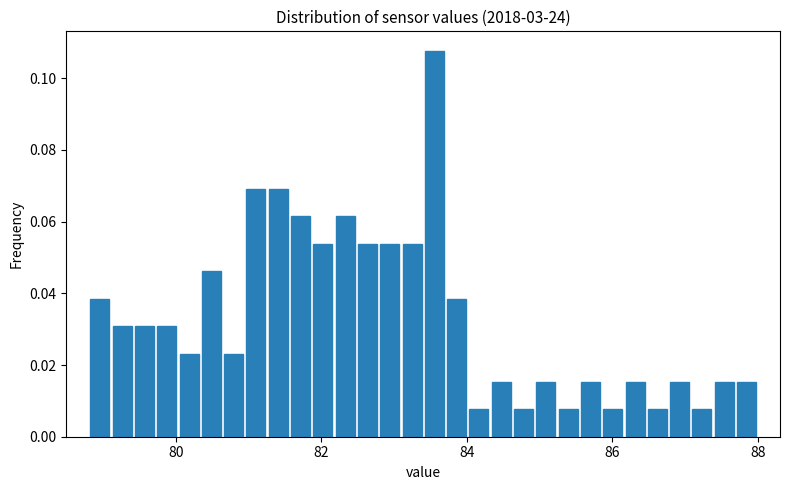

Read against the x-axis, roughly where is the centre of the tallest bar?

83.6